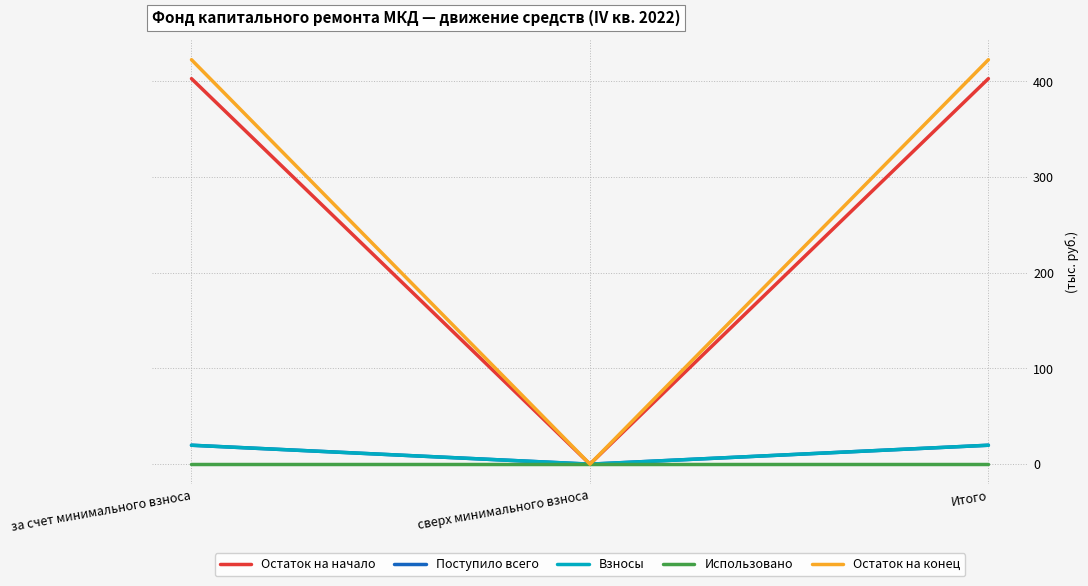

What is the difference between the Поступило всего values at за счет минимального взноса and сверх минимального взноса?

19.8